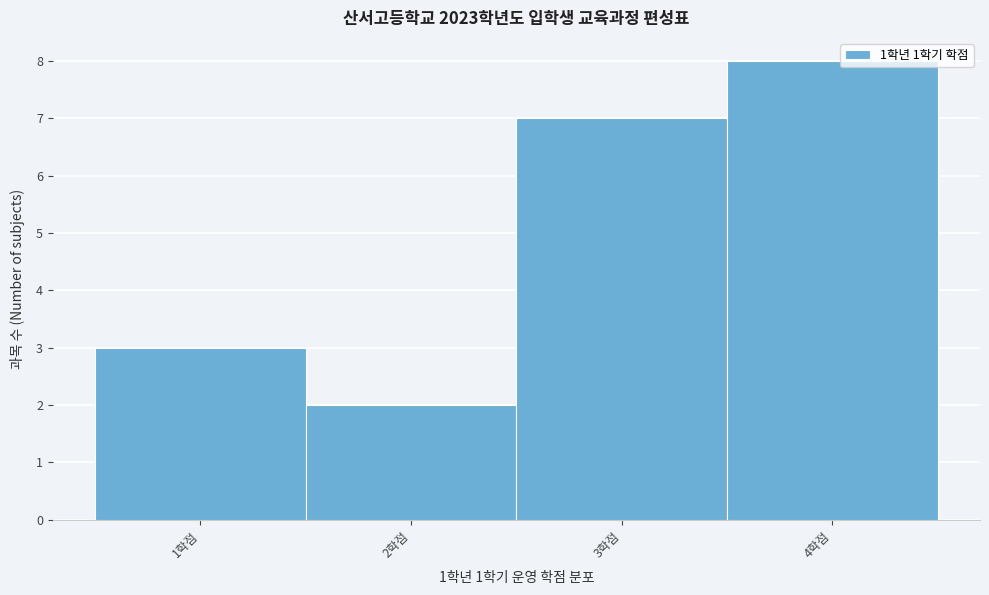

What is the height of the bar covering 2.5 to 3.5 on the x-axis? The values are not printed on the chart, so give them approximately, as read against the axis.

7